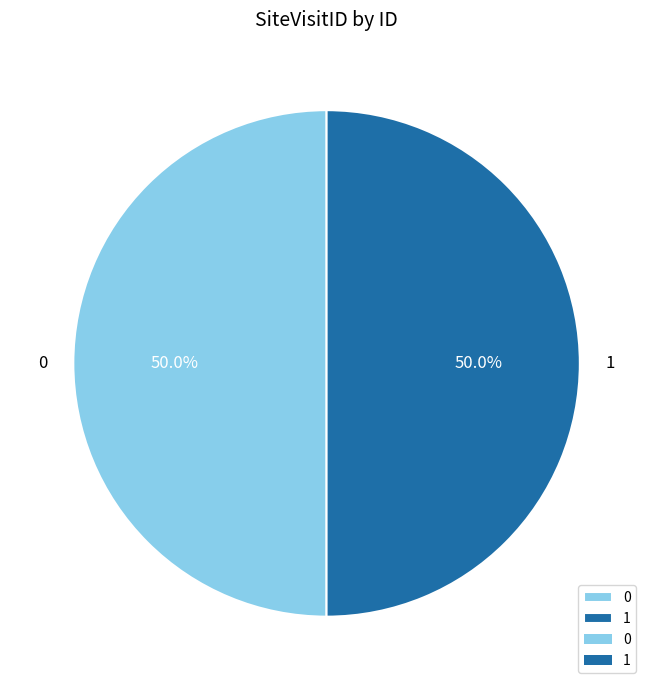

What is the ratio of the value at 0 to the value at 1?

1.0